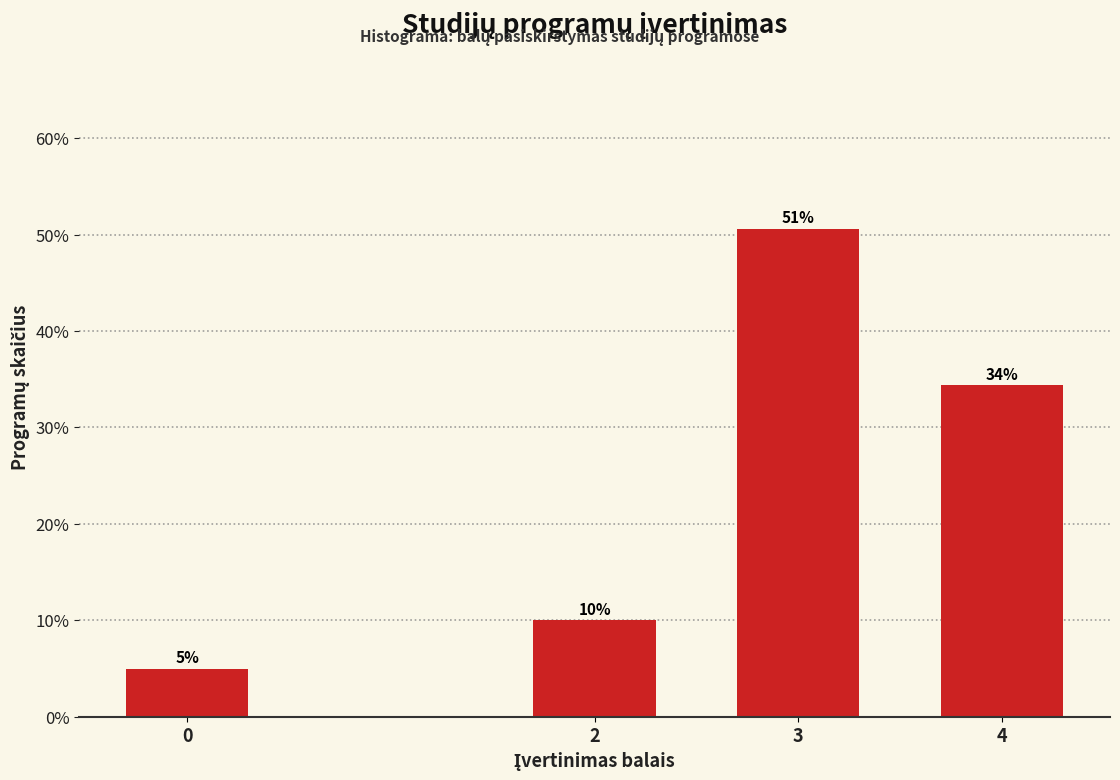

What is the value of the 2nd bar from the left?

10.0